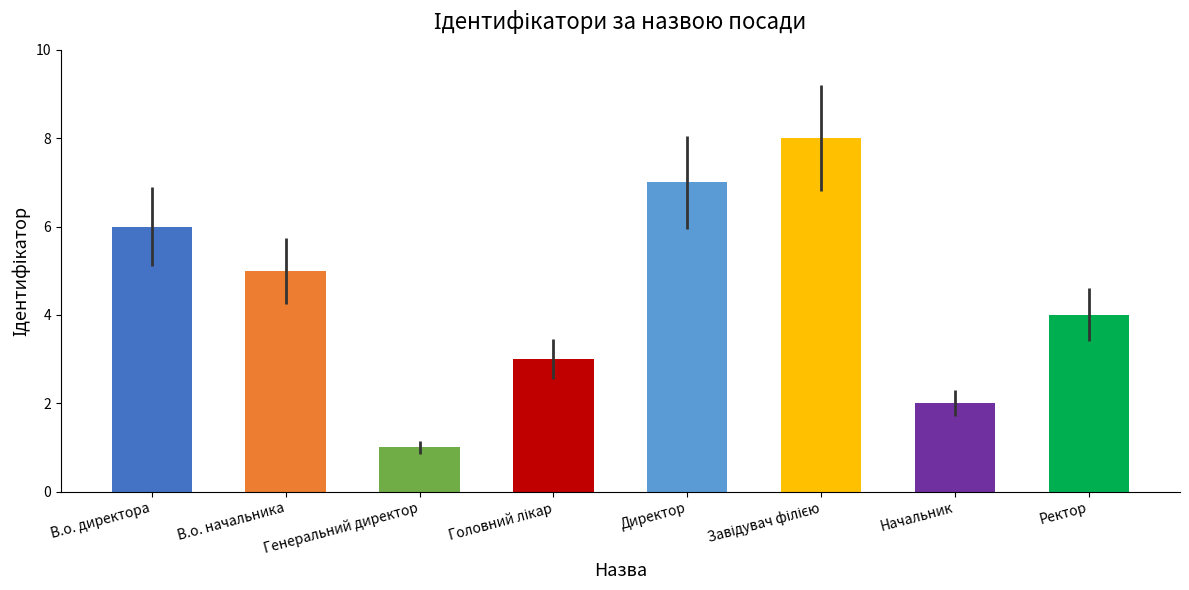

What is the difference between the maximum and minimum values?

7